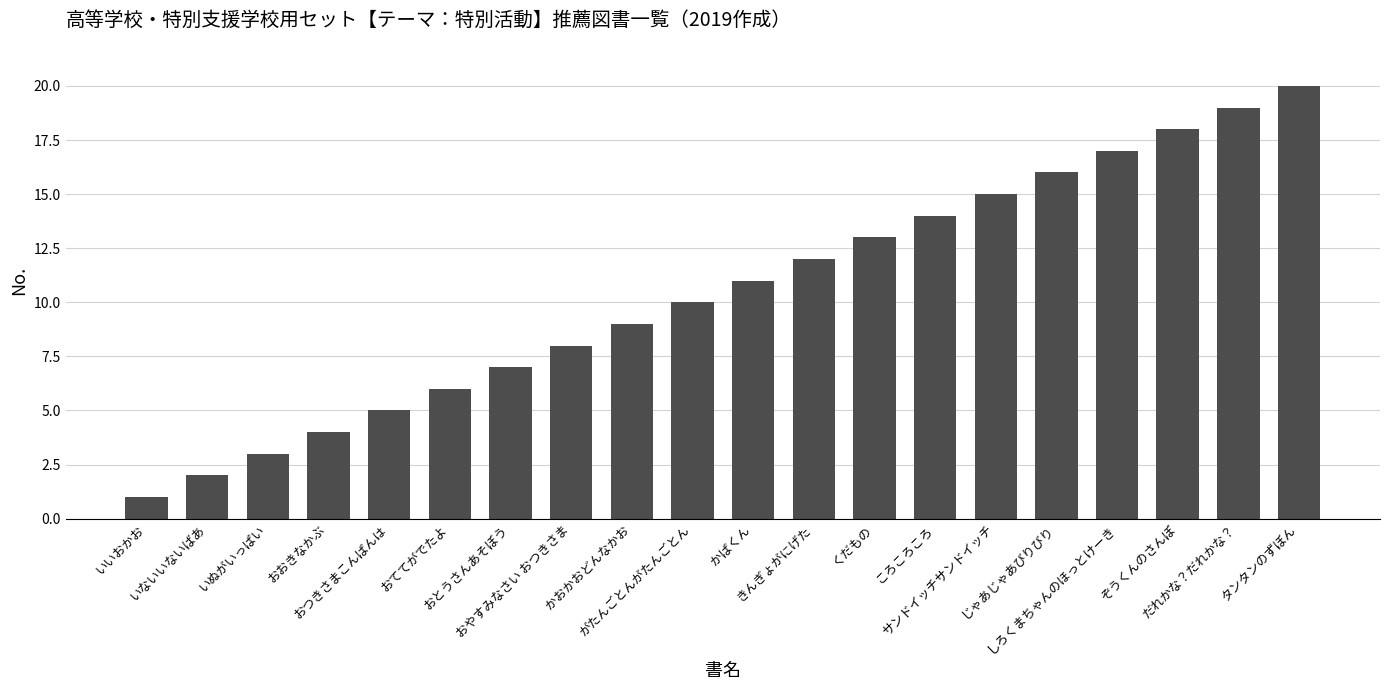

Is it true that the value at おおきなかぶ is 1?

False